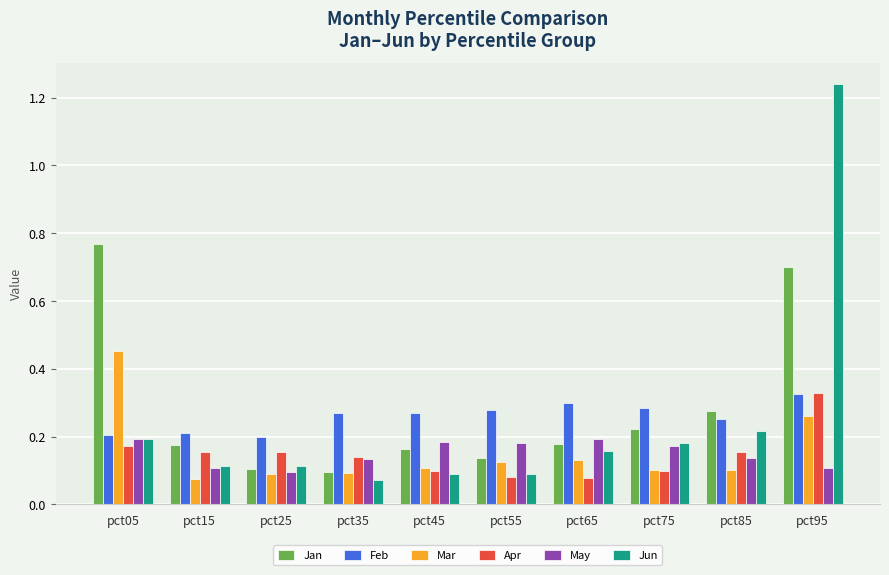

Is it true that Jun equals 0.3 at pct05?

False